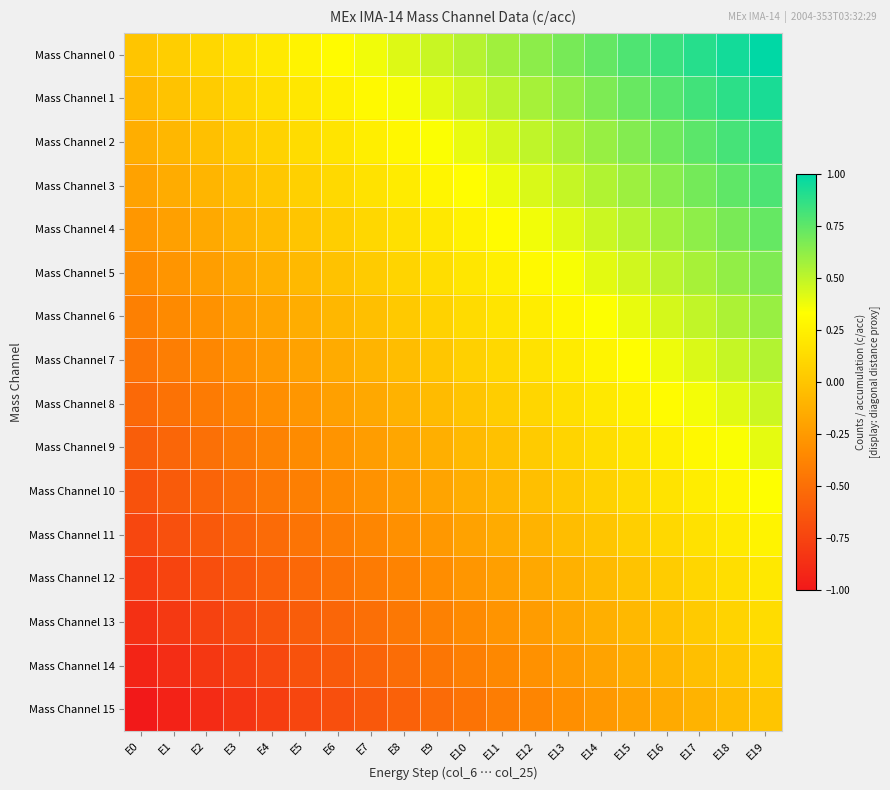

Which has a higher value, E8 or E13?

E13